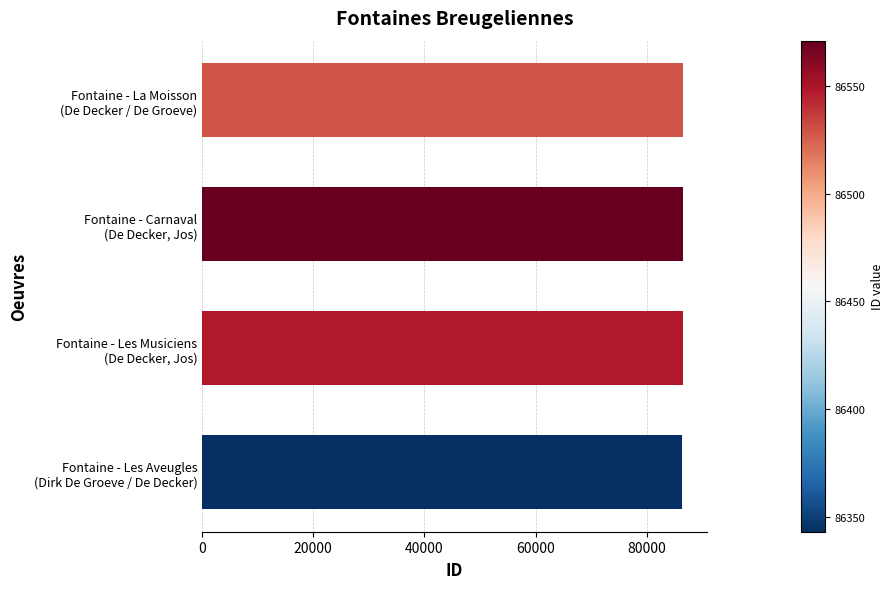

What is the smallest value displayed?

86343